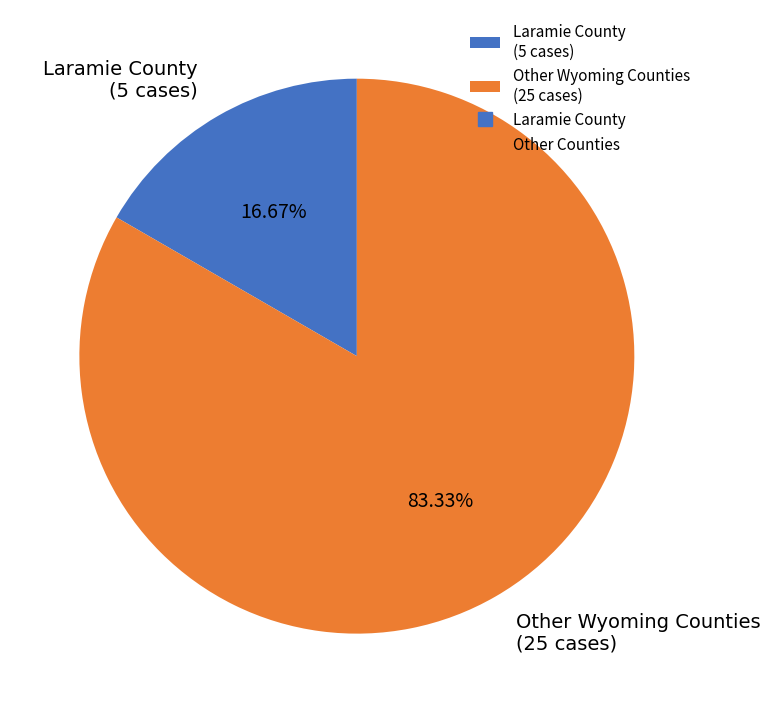

What is the ratio of the value at Other Wyoming Counties (25 cases) to the value at Laramie County (5 cases)?

5.0